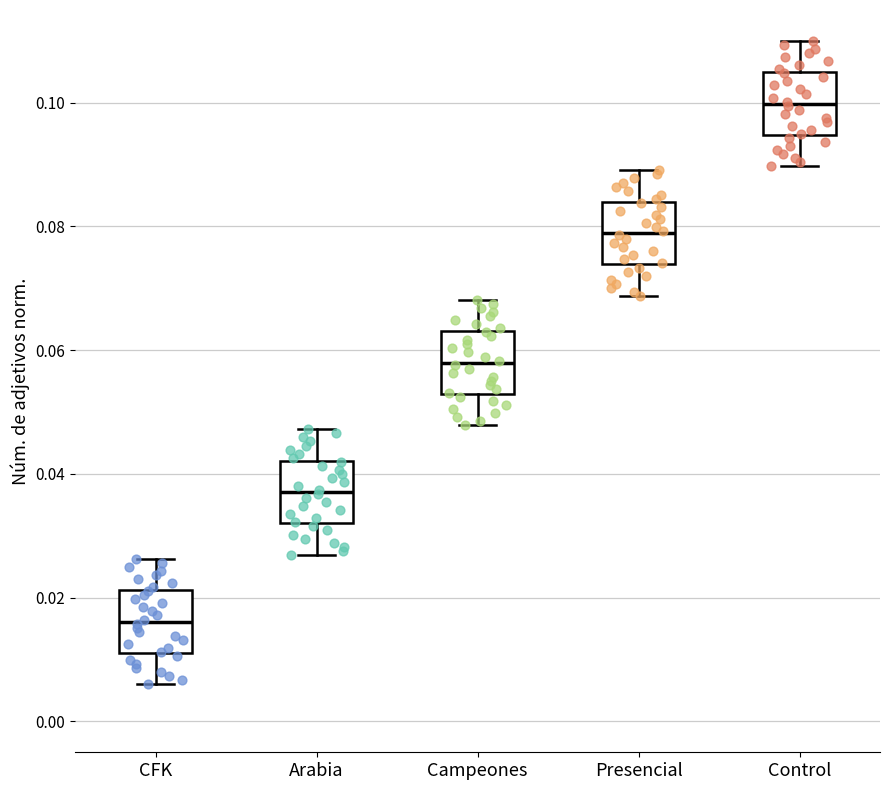

Reading left to right, read every box against the y-axis: the position of its median line, the range the box covers, and the ends of its whiskers. The values are not printed on the chart, so give them approximately, as read against the axis.

CFK: median 0.016, box 0.012 to 0.022, whiskers 0.006 to 0.026
Arabia: median 0.038, box 0.032 to 0.042, whiskers 0.026 to 0.048
Campeones: median 0.058, box 0.052 to 0.064, whiskers 0.048 to 0.068
Presencial: median 0.078, box 0.074 to 0.084, whiskers 0.068 to 0.090
Control: median 0.100, box 0.094 to 0.104, whiskers 0.090 to 0.110